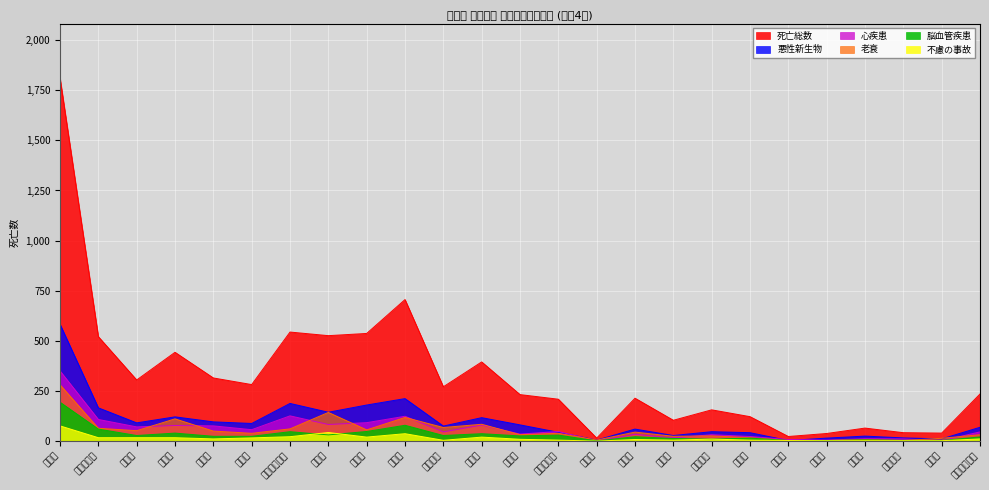

Read the 心疾患 value at 甲斐市, to the nearest 50.

100